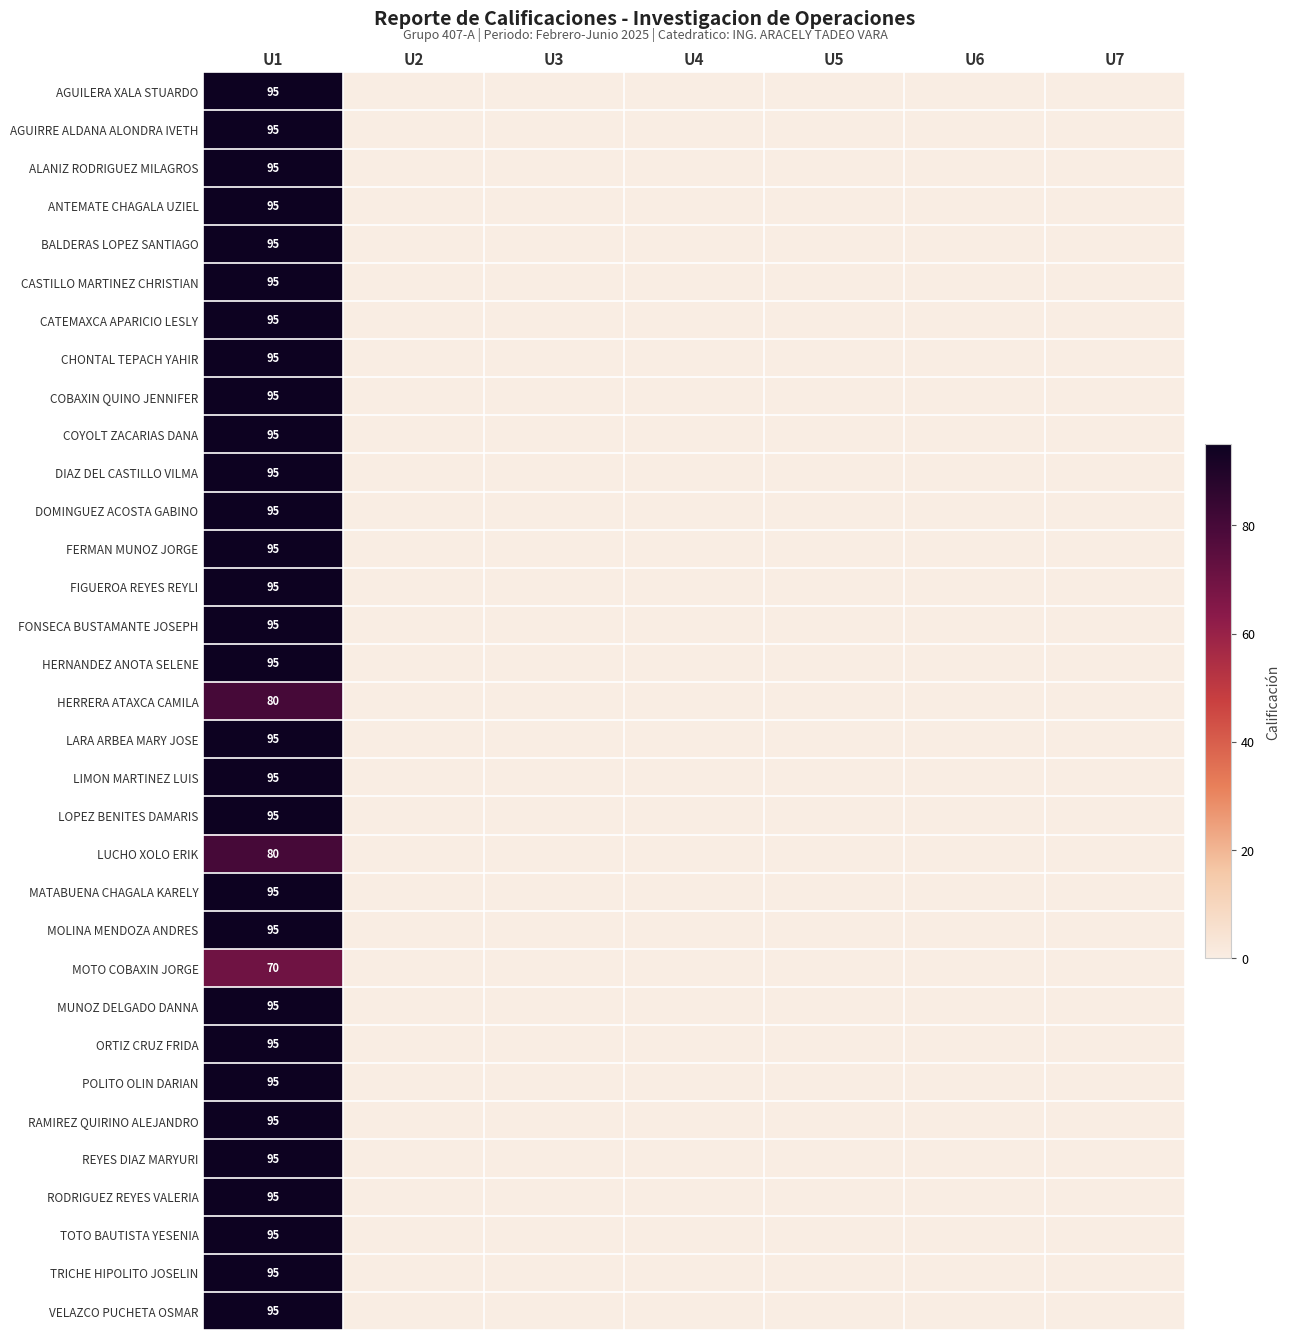

The ORTIZ CRUZ FRIDA series shows 152 at U1. True or false?

False